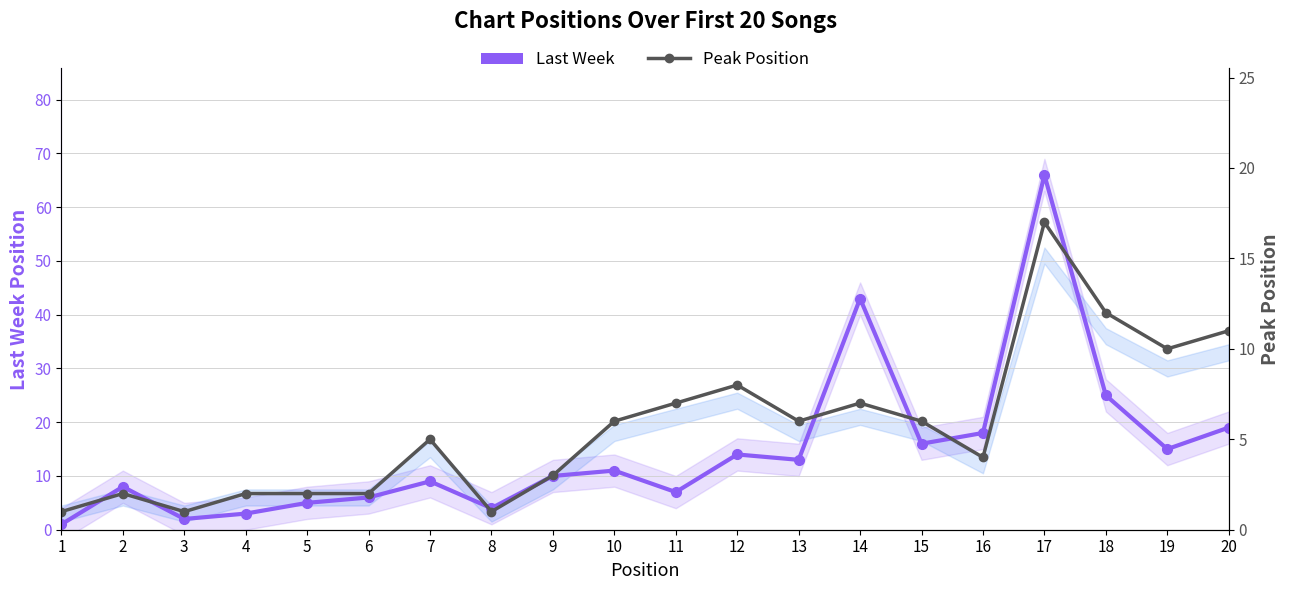

How many data points in Last Week are less than 11?

10